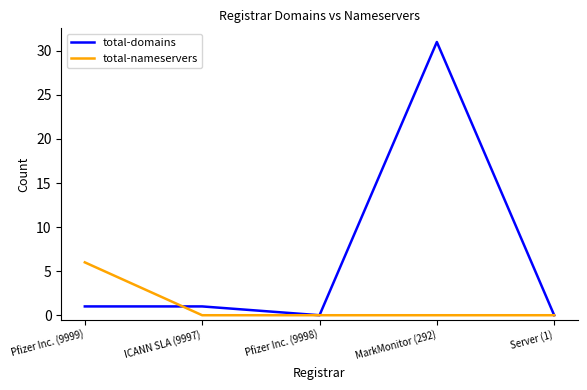

Reading left to right, list all the values displayed in this chart.

total-domains: 1	1	0	31	0
total-nameservers: 6	0	0	0	0